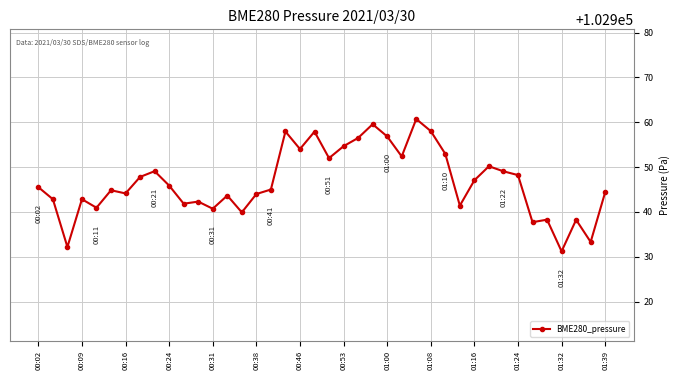

What is the greatest value displayed?

102960.7